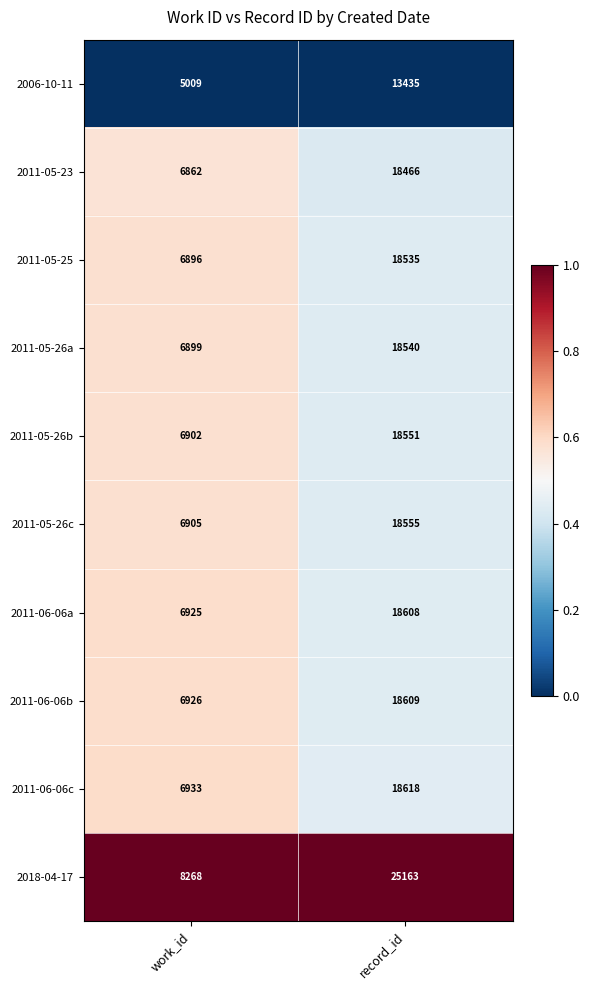

What is the spread (max minus min) of values at work_id?

3259